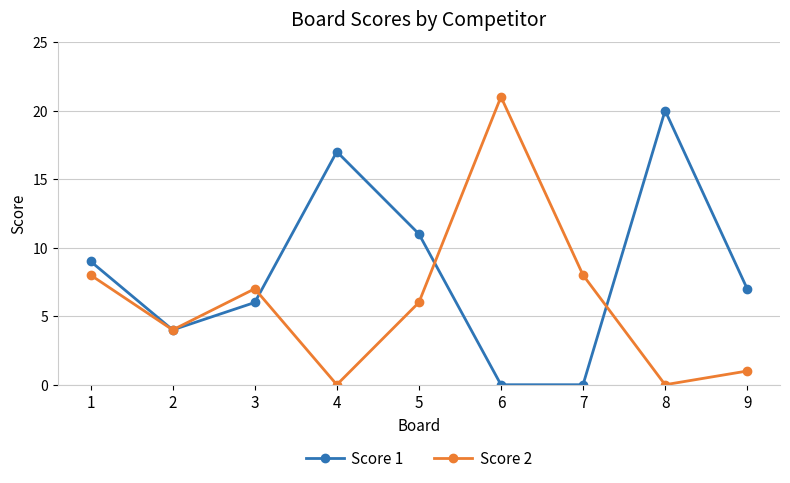

What is the sum of the Score 2 values at 1 and 3?

15